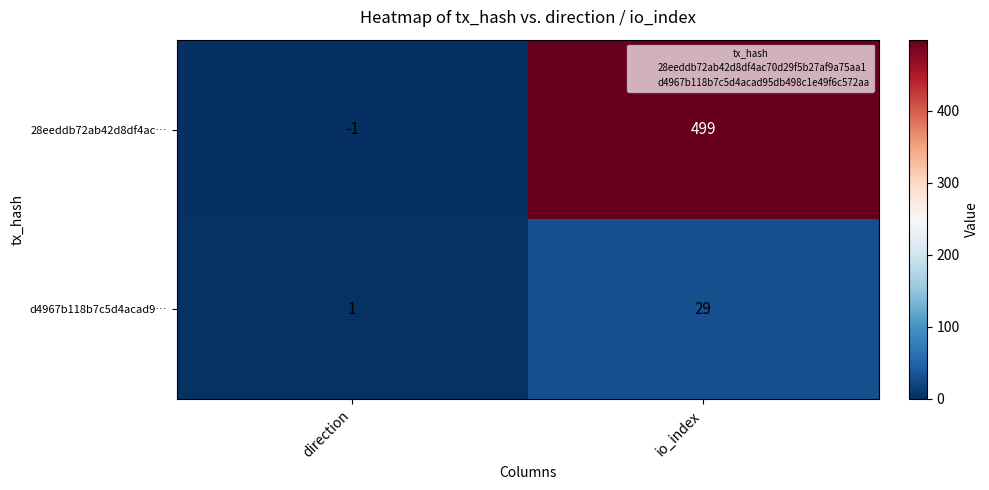

What is the difference between the highest and lowest values at direction?

2